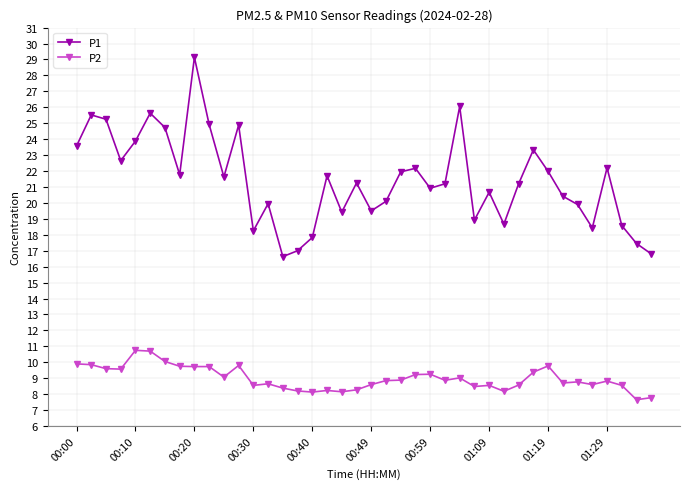

What is the difference between the maximum and minimum values in the P2 series?

3.1